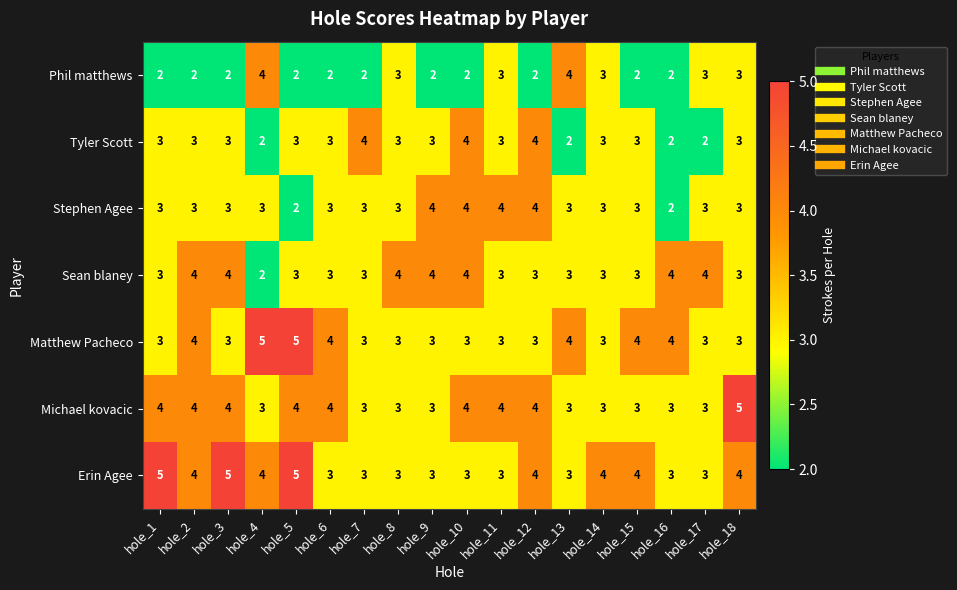

What is the average value of the Tyler Scott series?

3